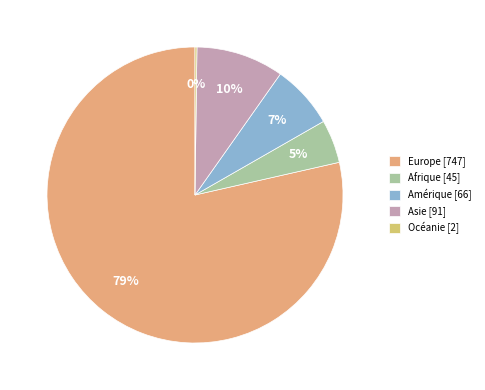

What percentage is the Amérique slice, to the nearest percent?

7%